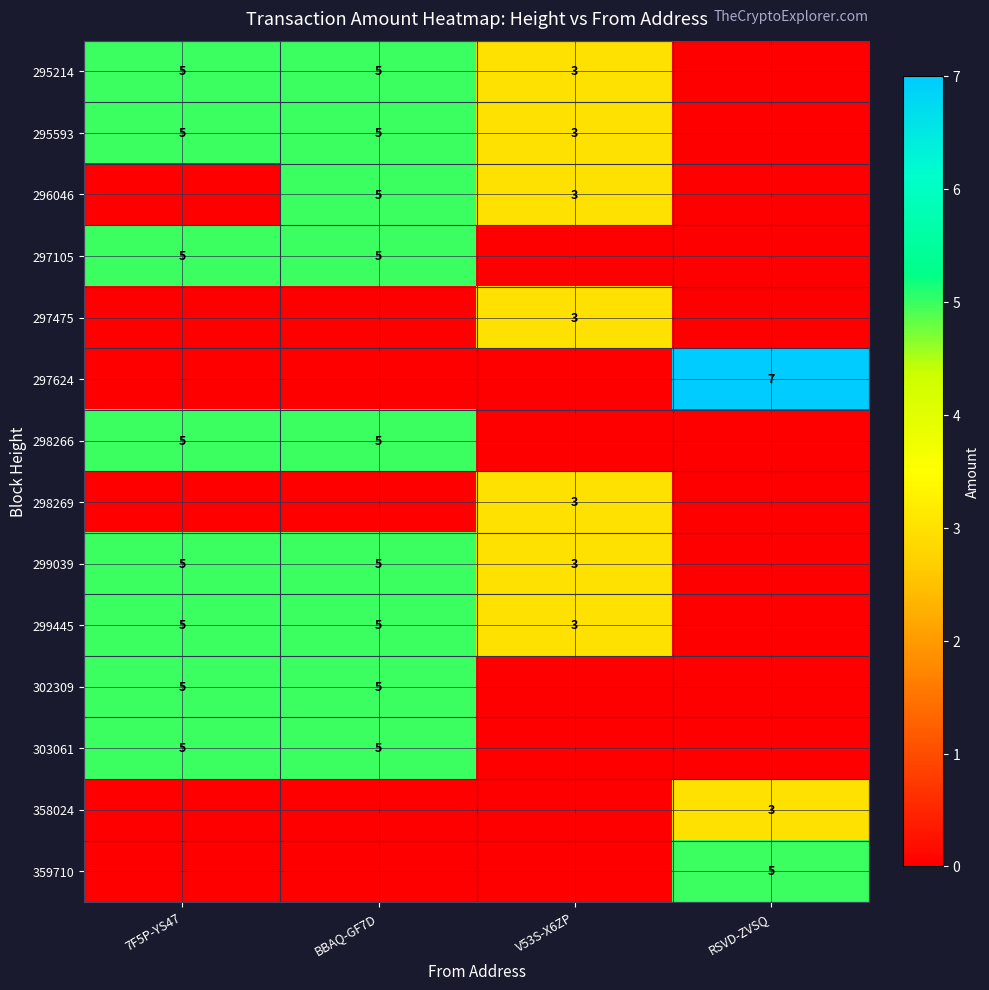

What is the sum of the 295214 values at V53S-X6ZP and BBAQ-GF7D?

8